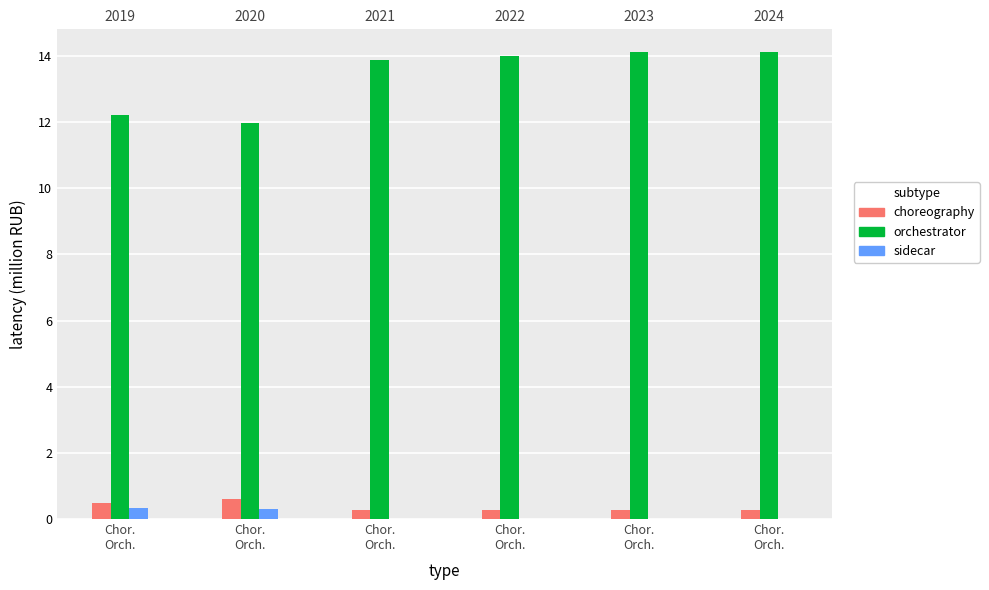

Are the bars horizontal?

No